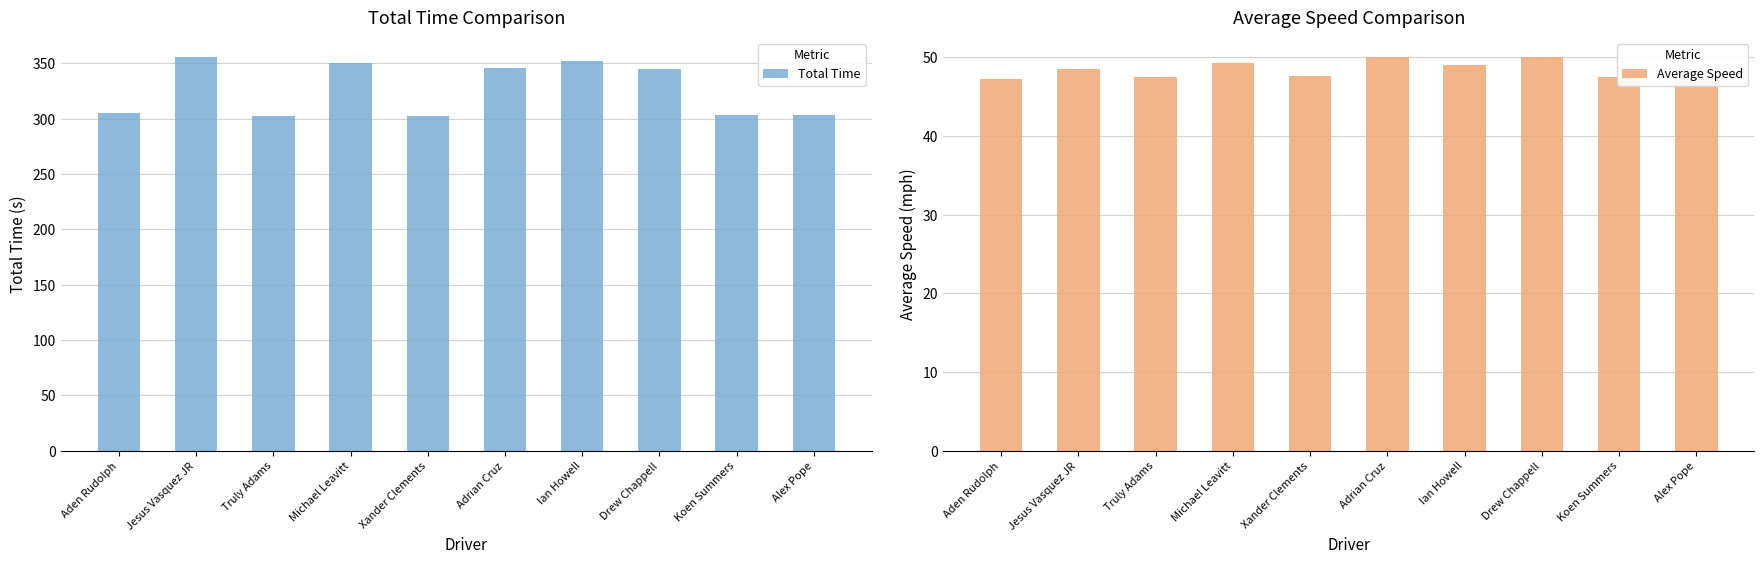

What is the difference between the Average Speed values at Adrian Cruz and Truly Adams?

2.4